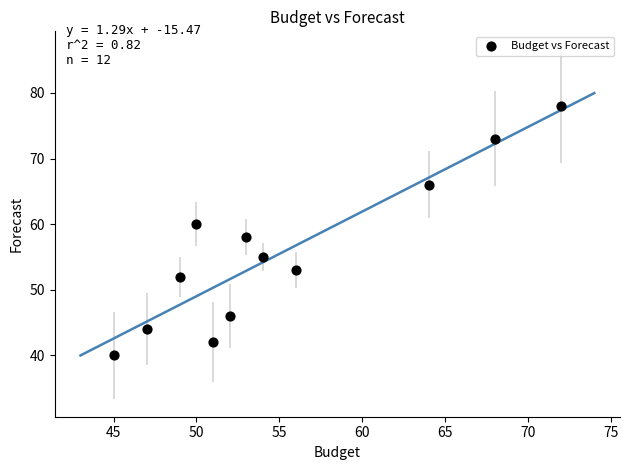

What is the average X value?

55